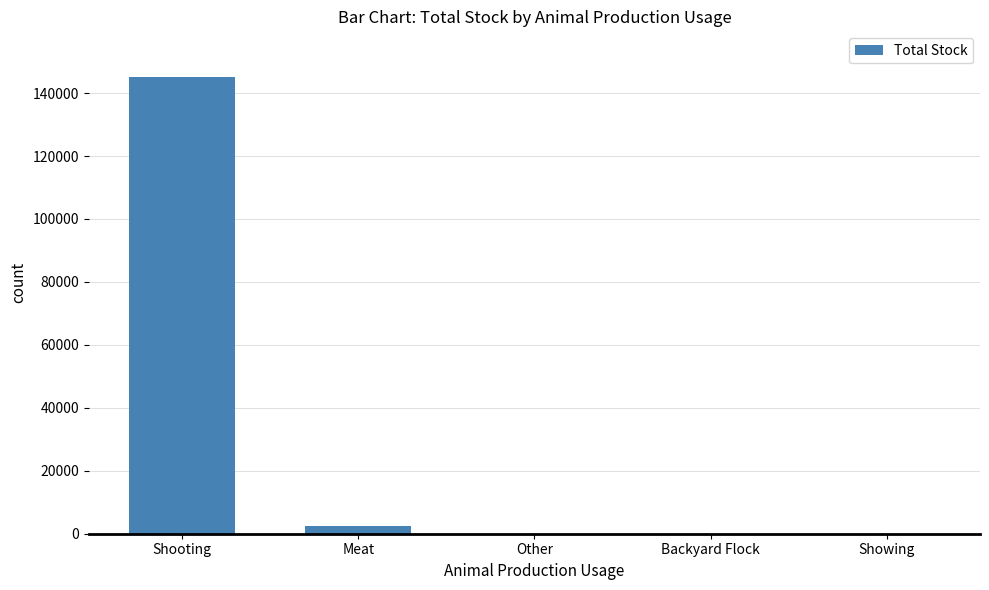

What is the change in value from Meat to Backyard Flock?

-2294